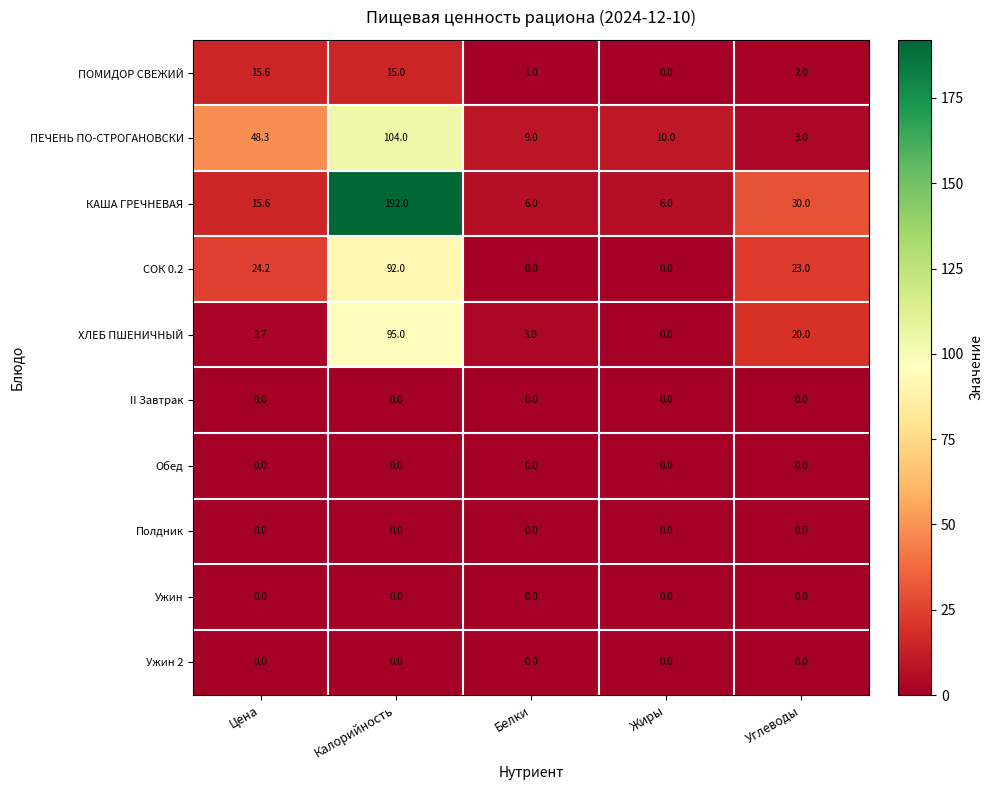

What is the greatest value displayed?

192.0